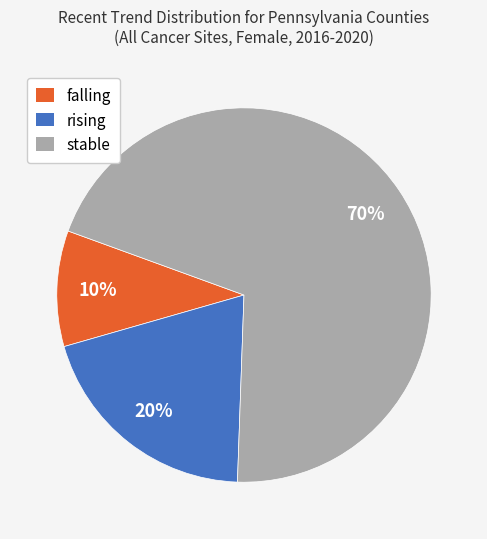

Rank the categories by value from highest to lowest.

stable, rising, falling